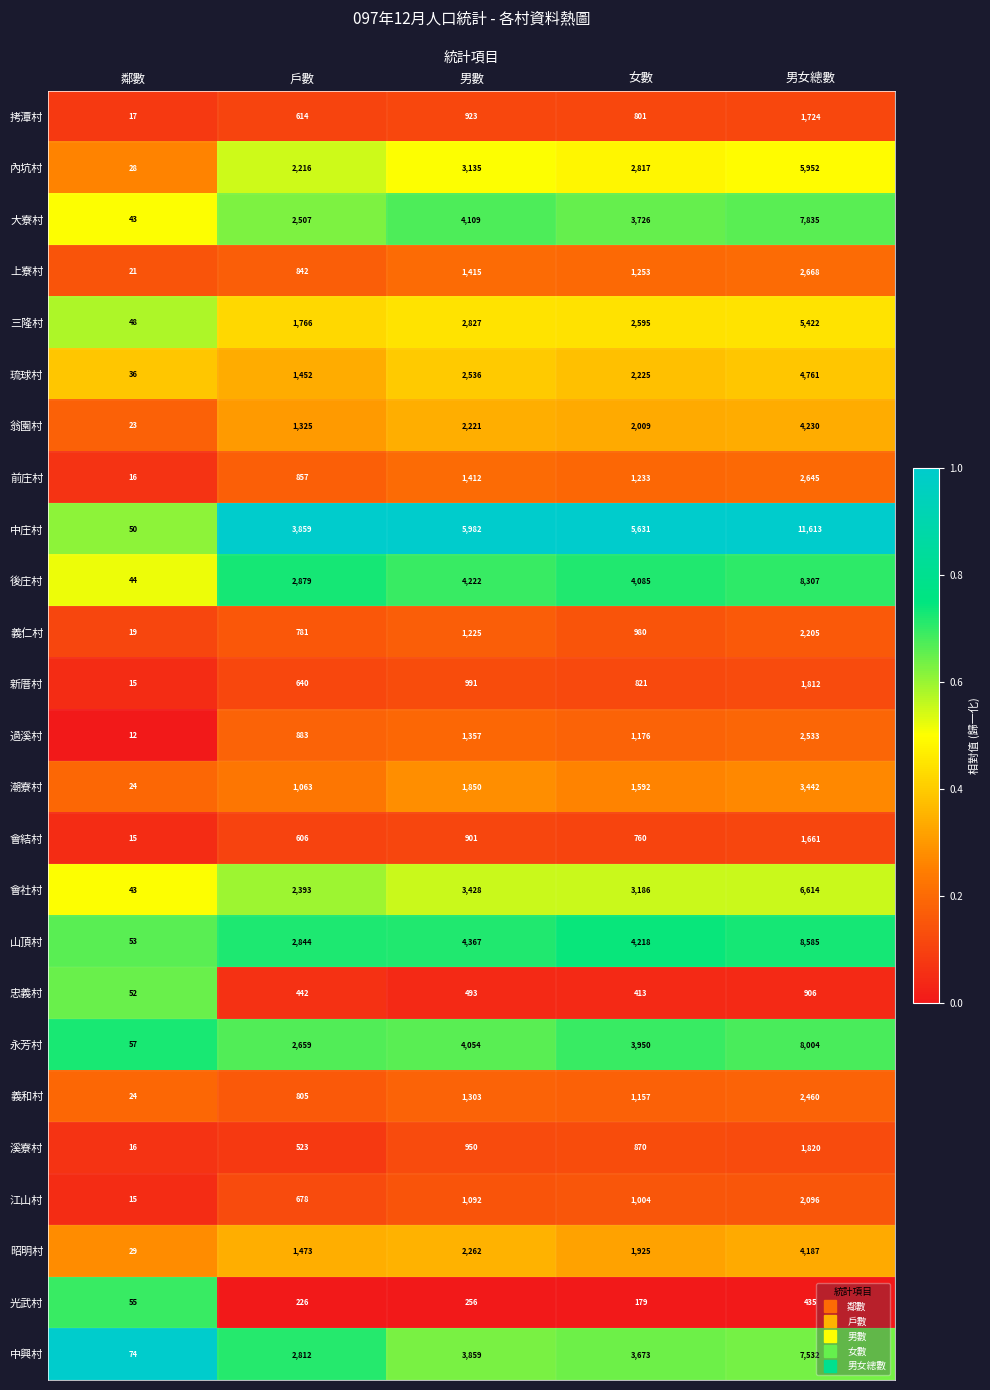

At how many categories does at least one series exceed 3195?

4